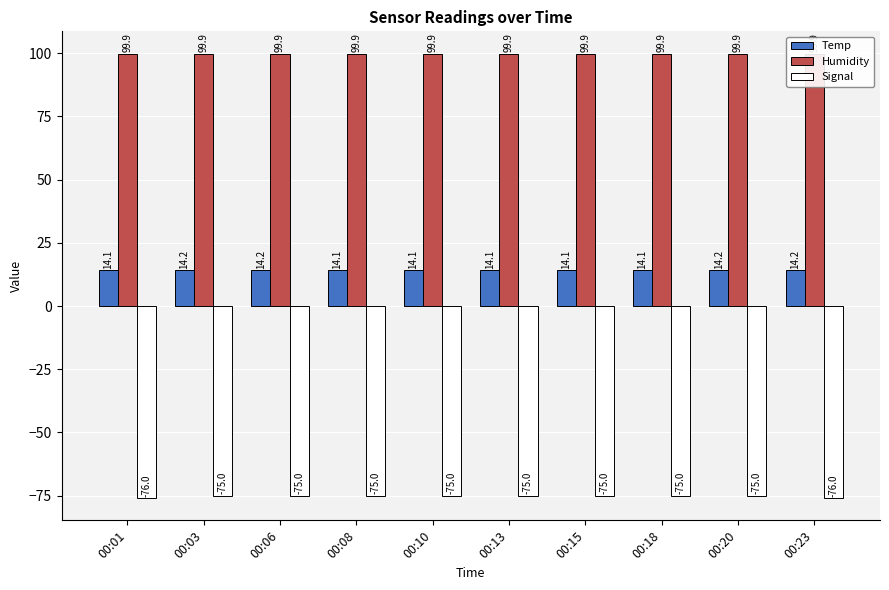

What is the minimum value shown in the chart?

-76.0